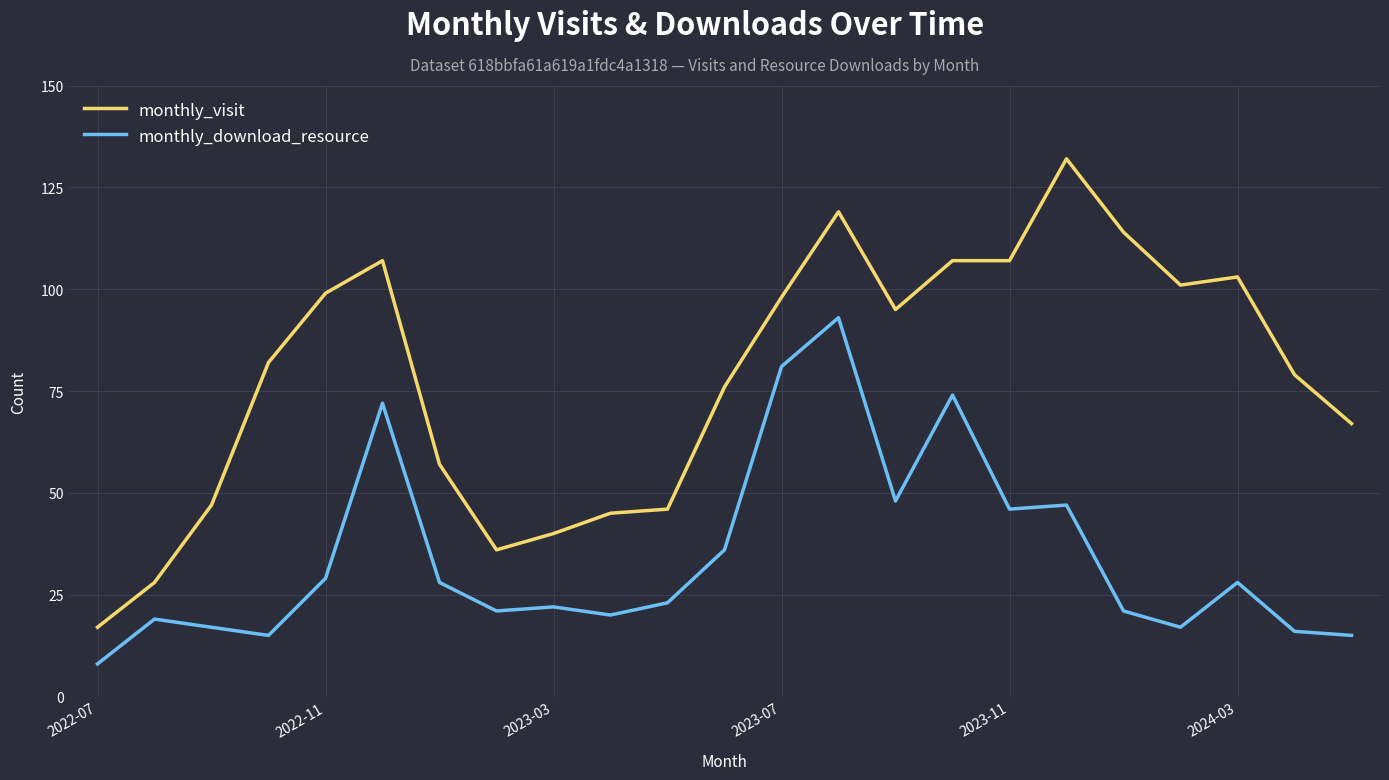

What is the difference between the maximum and minimum values in the monthly_download_resource series?

85